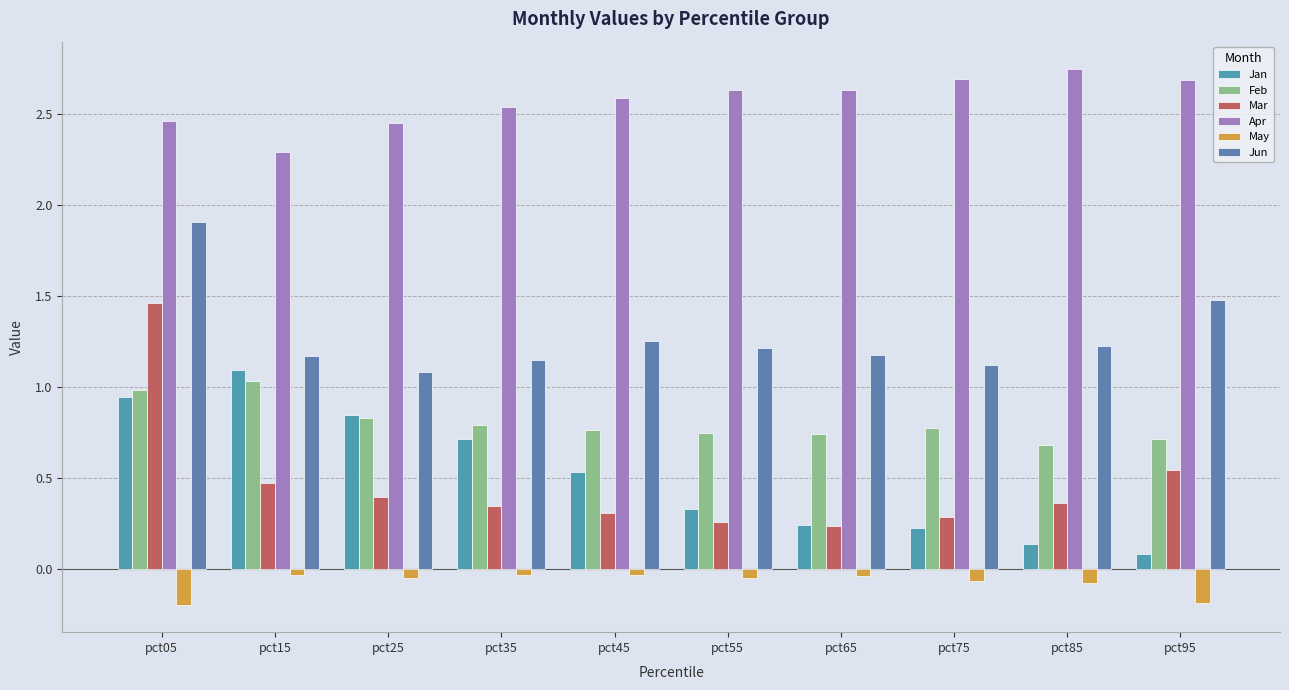

Reading right to left, transcribe all the data shown in this chart.

Jan: 0.1	0.1	0.2	0.2	0.3	0.5	0.7	0.8	1.1	0.9
Feb: 0.7	0.7	0.8	0.7	0.7	0.8	0.8	0.8	1.0	1.0
Mar: 0.5	0.4	0.3	0.2	0.3	0.3	0.3	0.4	0.5	1.5
Apr: 2.7	2.8	2.7	2.6	2.6	2.6	2.5	2.4	2.3	2.5
May: -0.2	-0.1	-0.1	-0.0	-0.0	-0.0	-0.0	-0.0	-0.0	-0.2
Jun: 1.5	1.2	1.1	1.2	1.2	1.3	1.1	1.1	1.2	1.9